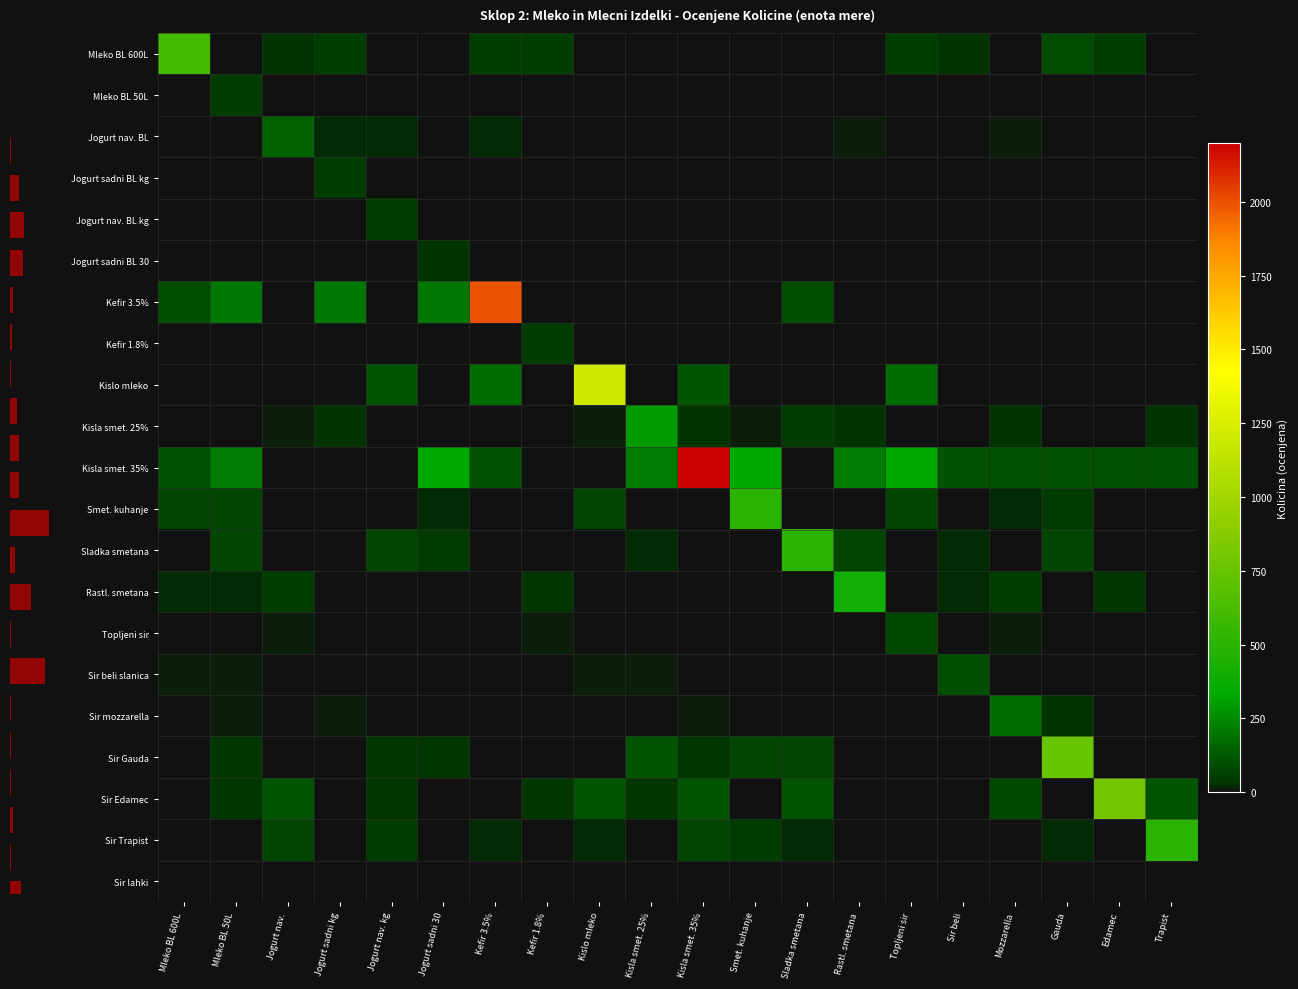

What is the total value across all series at Jogurt nav.?

479.0